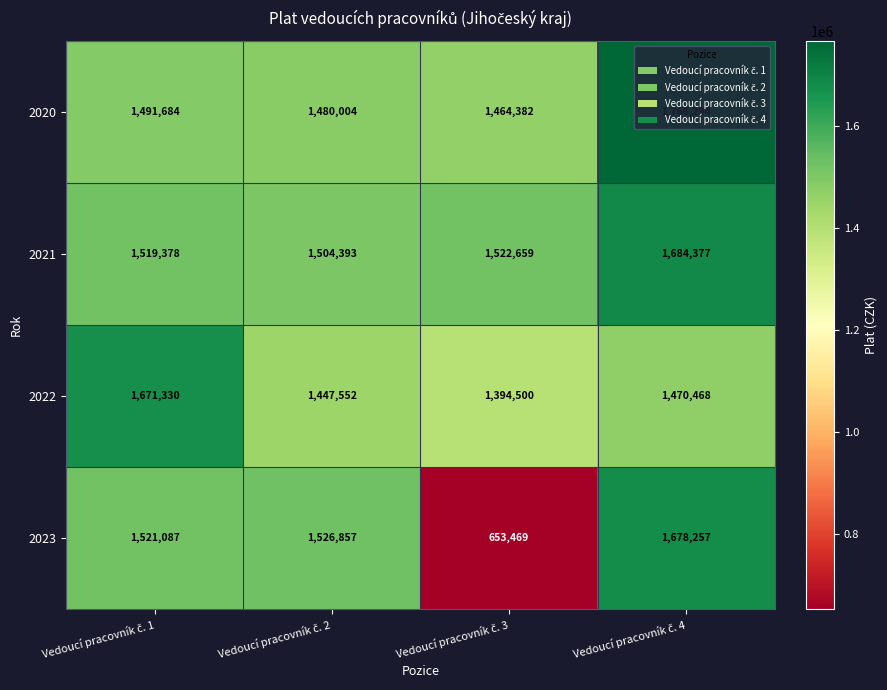

What is the average value of the 2021 series?

1557702